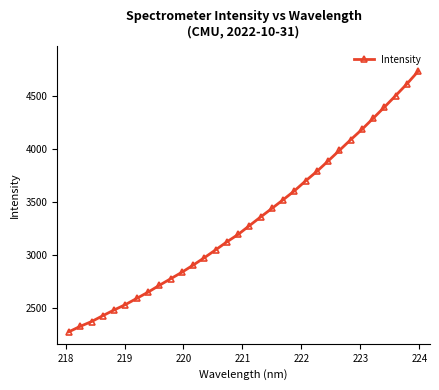

What is the value of the 6th point from the left?

2533.0